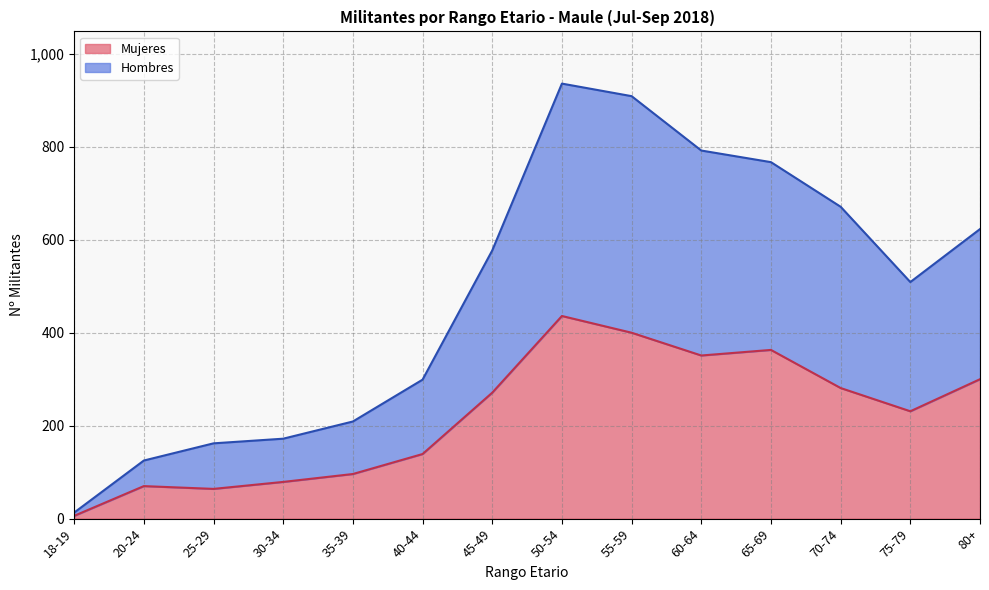

At how many categories does at least one series exceed 430?

8